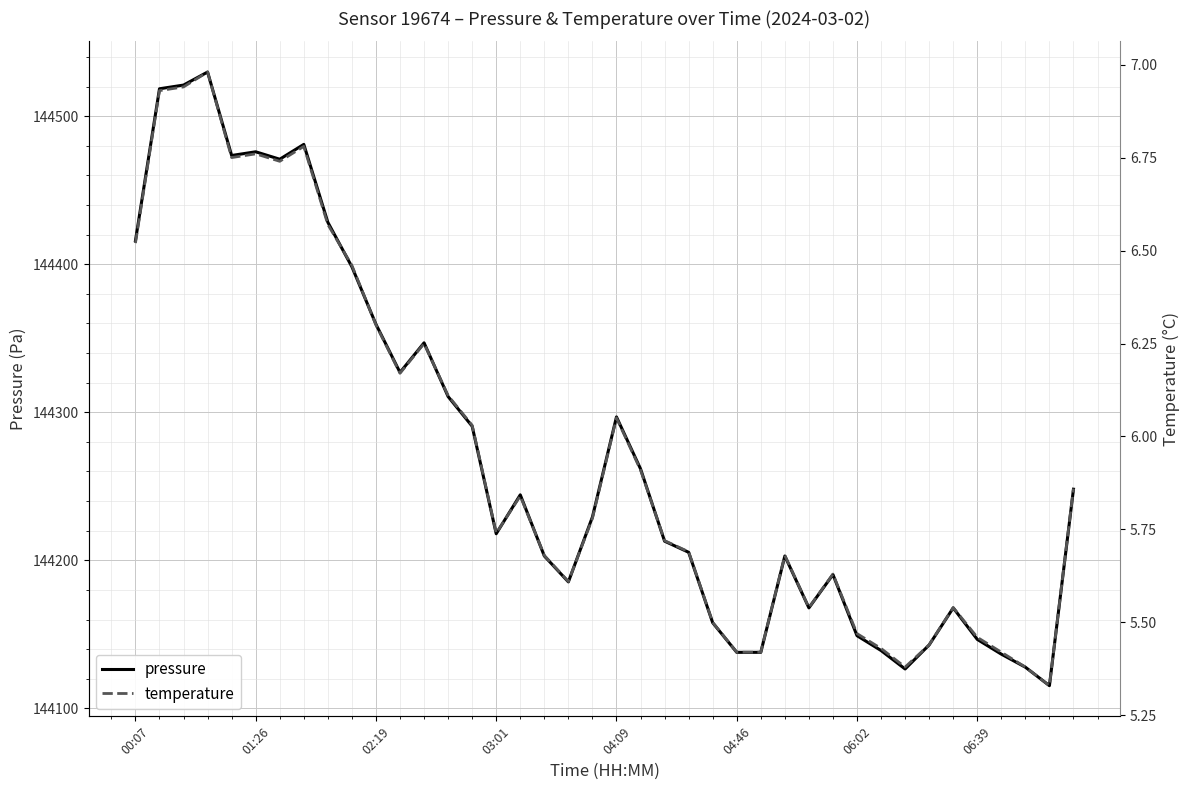

What are all the series names shown in the legend?

pressure, temperature